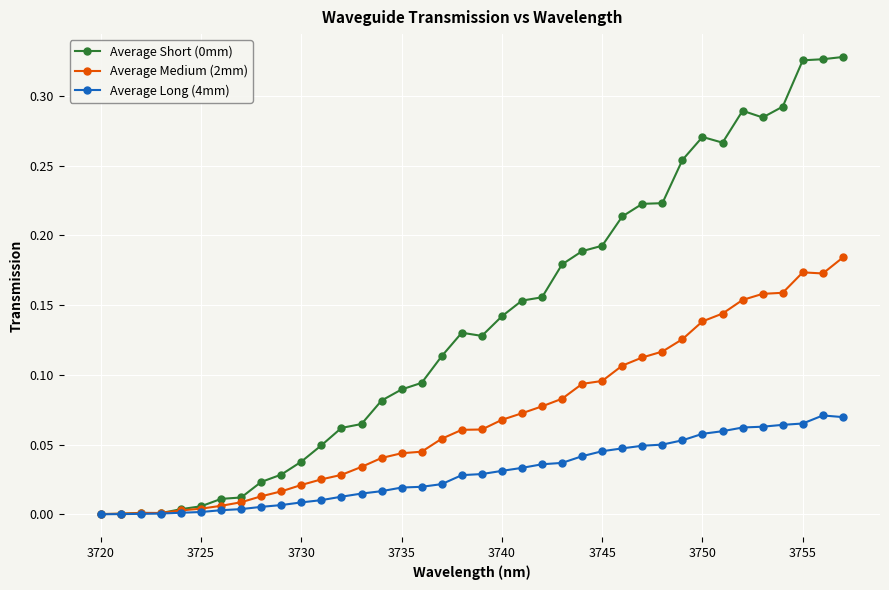

How many data points does each series have?

38